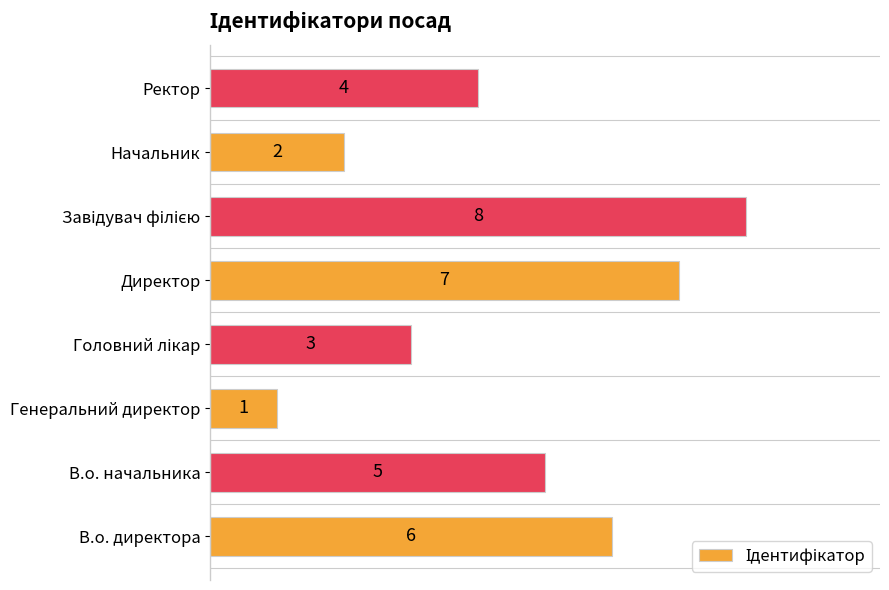

What is the sum of all values?

36